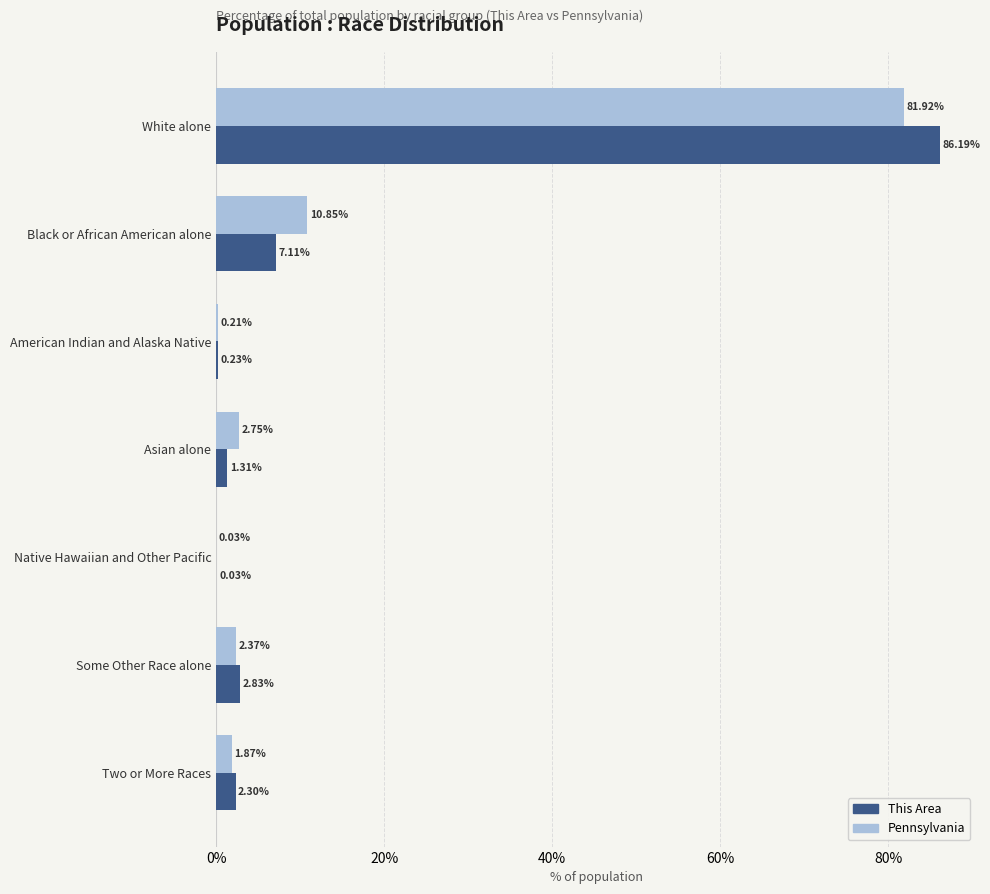

How many categories are shown in the chart?

7